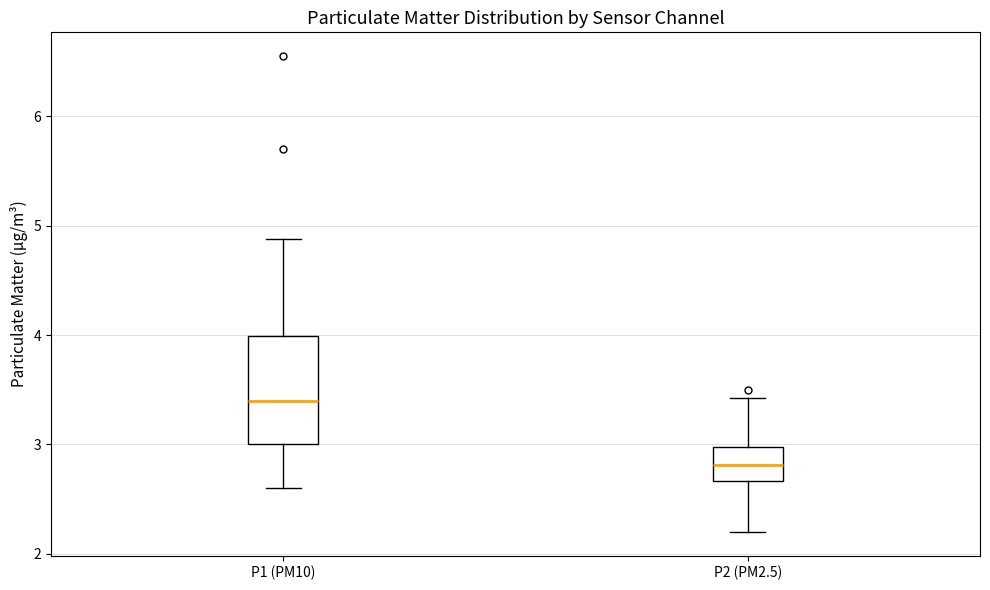

Where is the lower edge of the box for P2 (PM2.5) on the y-axis? The values are not printed on the chart, so give them approximately, as read against the axis.

2.7